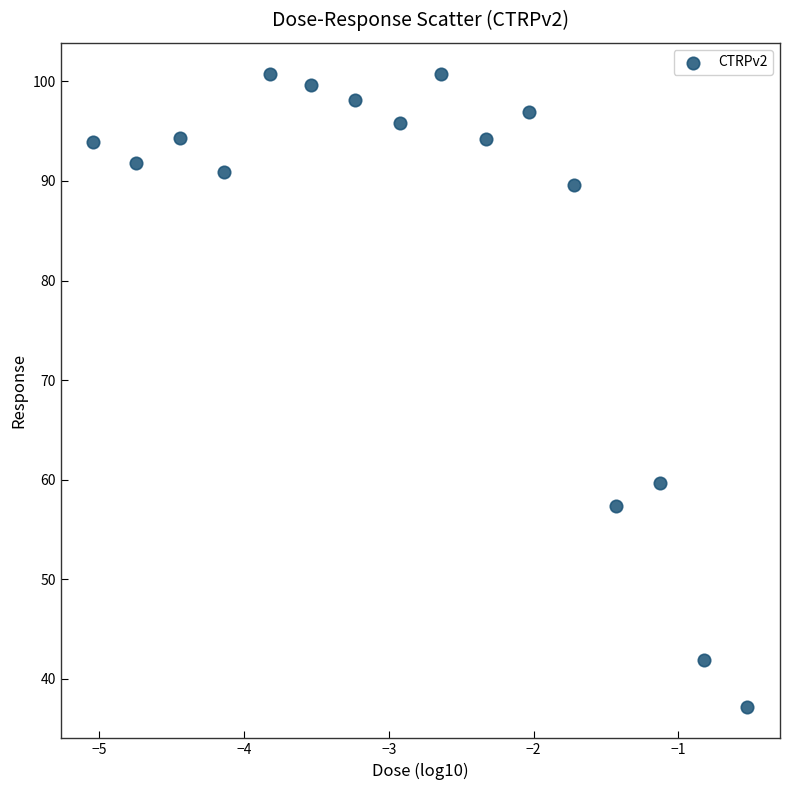

What Y value in the scatter plot is closest to 68?

59.7